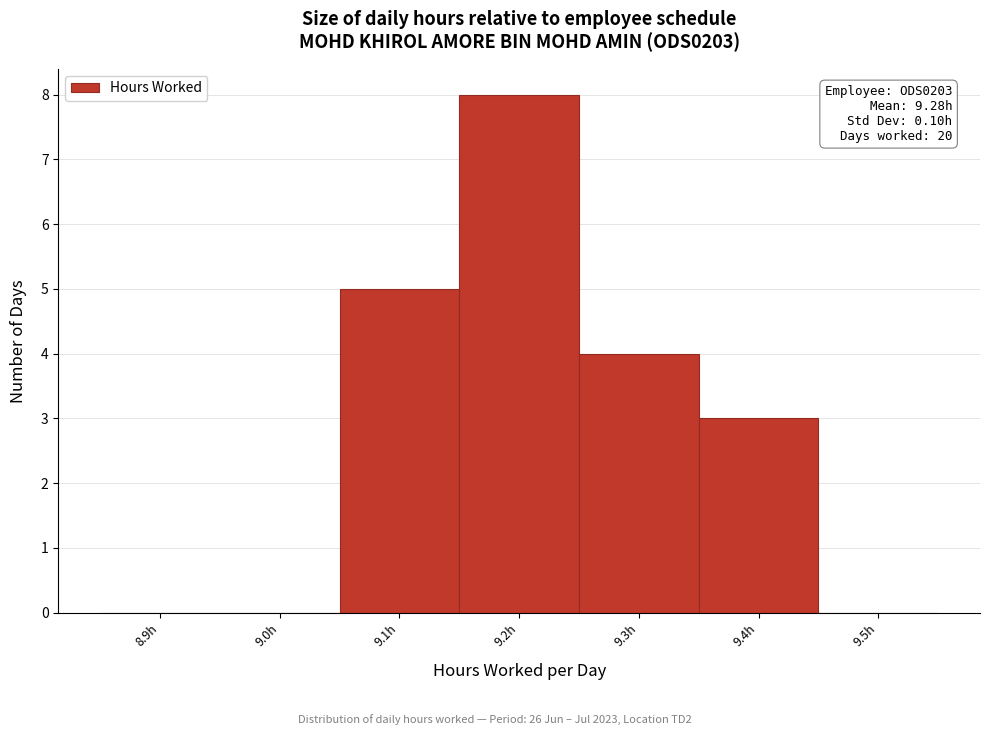

Reading left to right, transcribe all the data shown in this chart.

8.9h=0	9.0h=0	9.1h=5	9.2h=8	9.3h=4	9.4h=3	9.5h=0